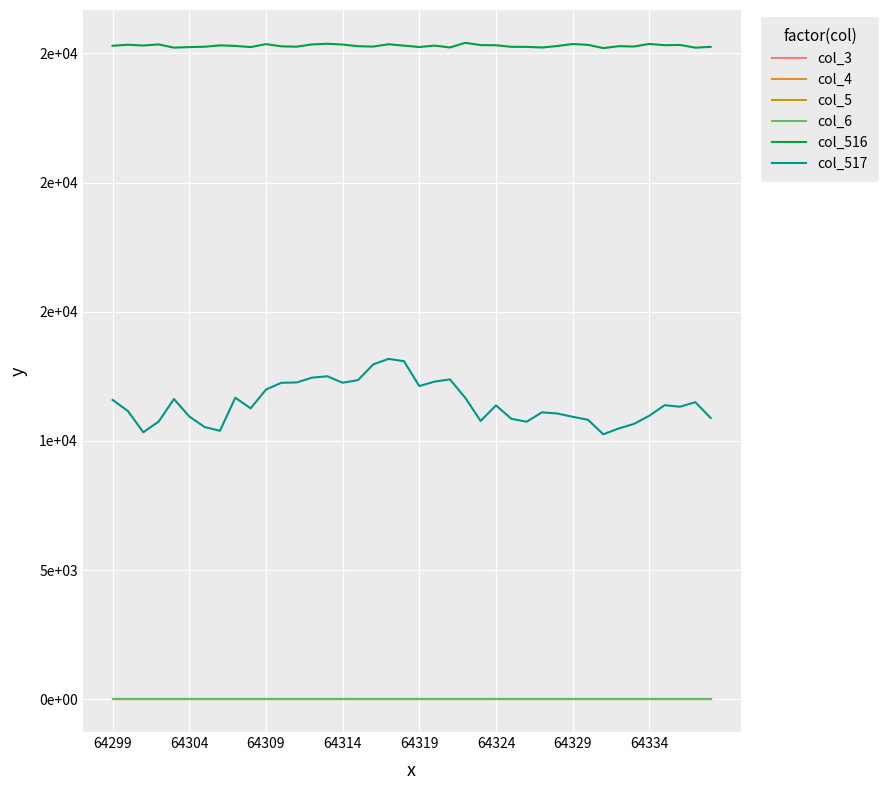

Is this an area chart (filled region under the line)?

No